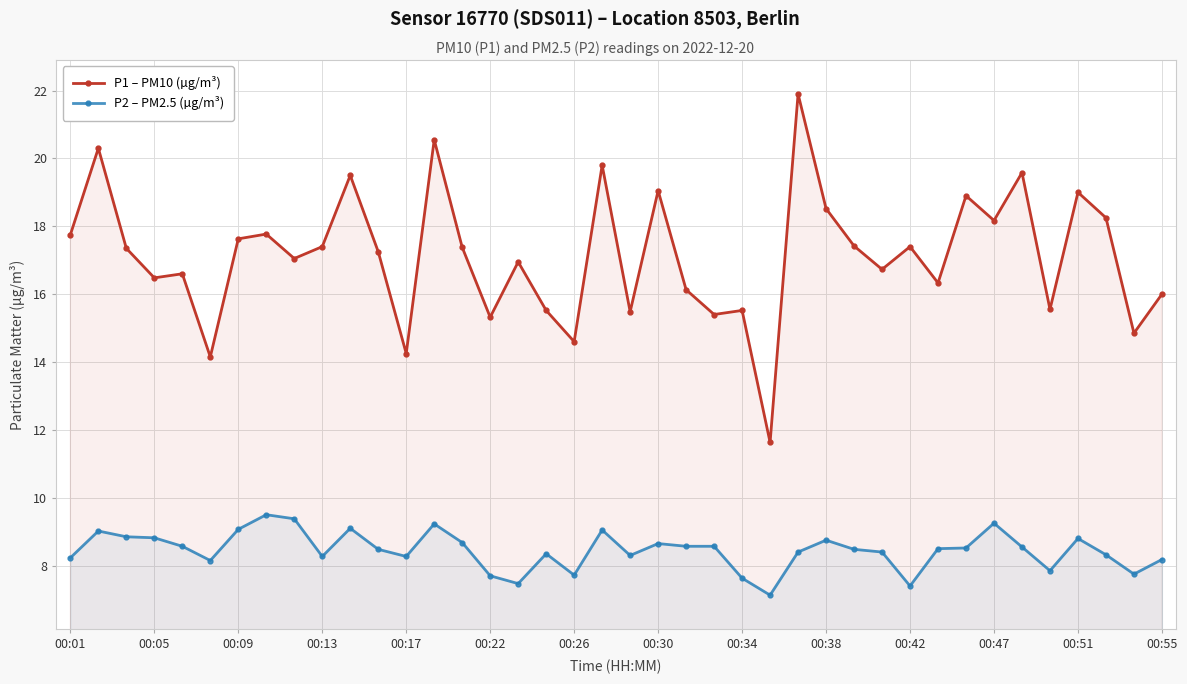

What is the lowest value of the P2 – PM2.5 (µg/m³) series?

7.1